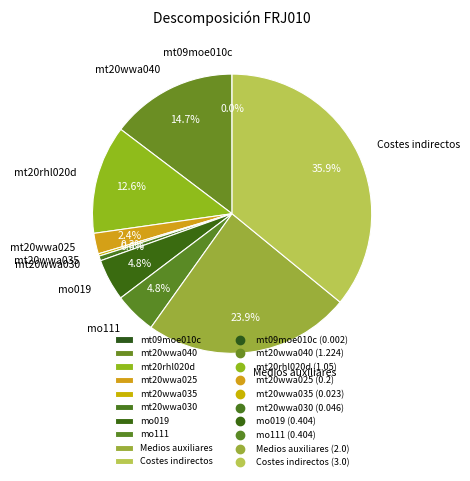

Does Medios auxiliares account for over 50% of the chart?

No